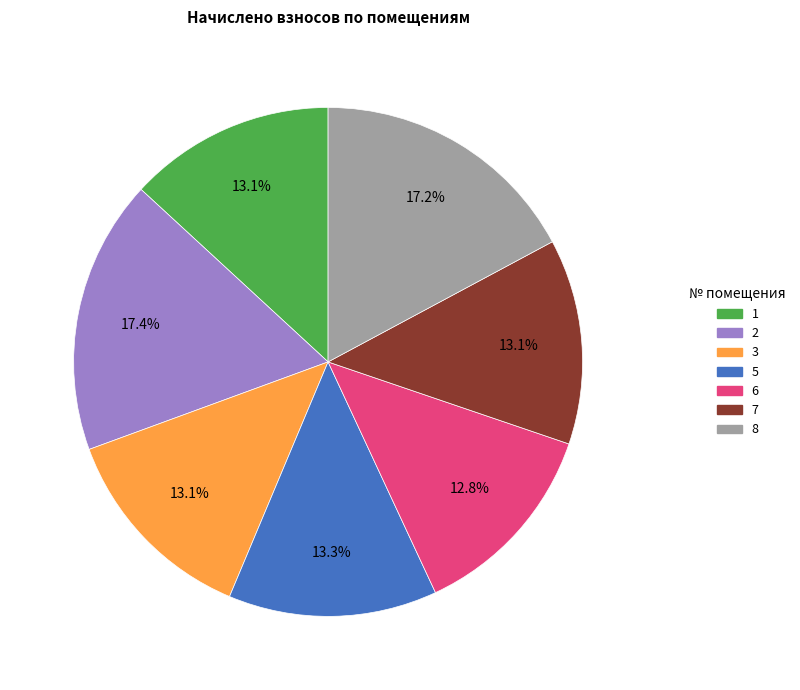

How much of the chart is everything except 8?

82.8%